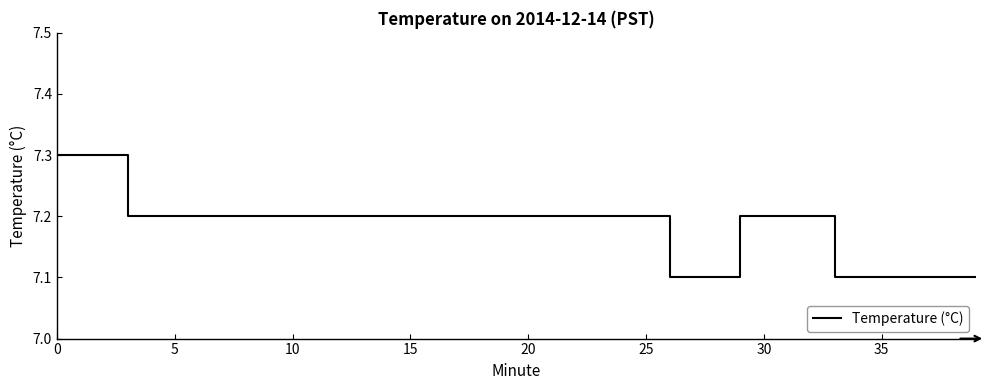

What is the minimum value shown in the chart?

7.1